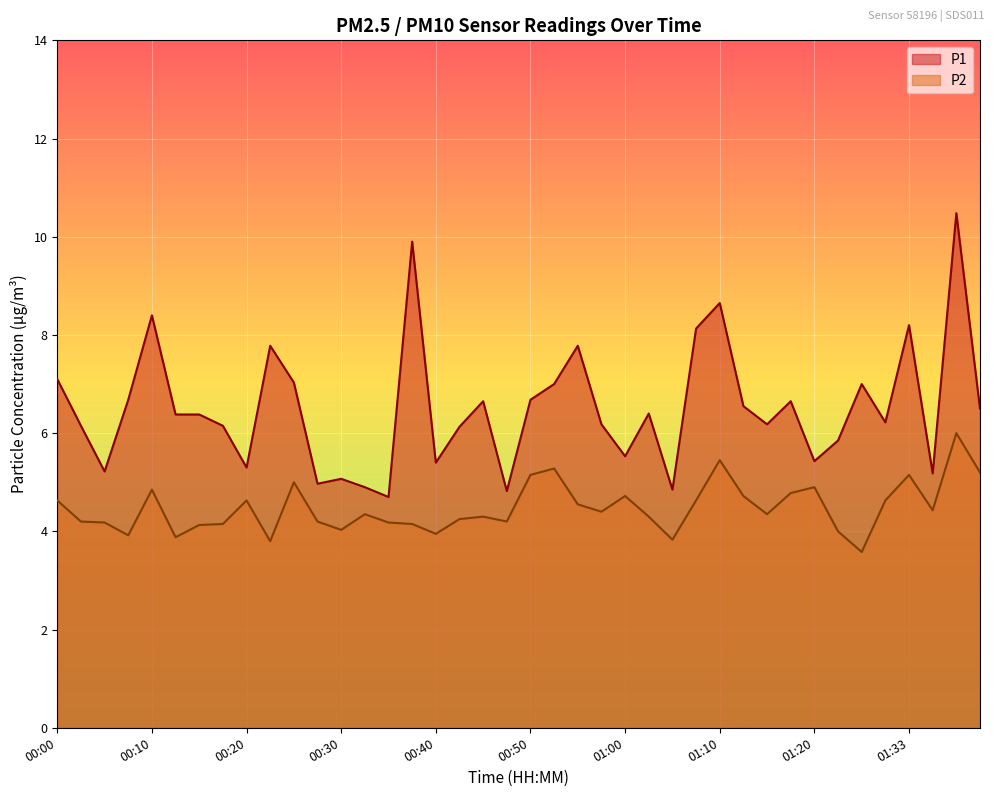

The P2 series shows 3.9 at 00:13. True or false?

True